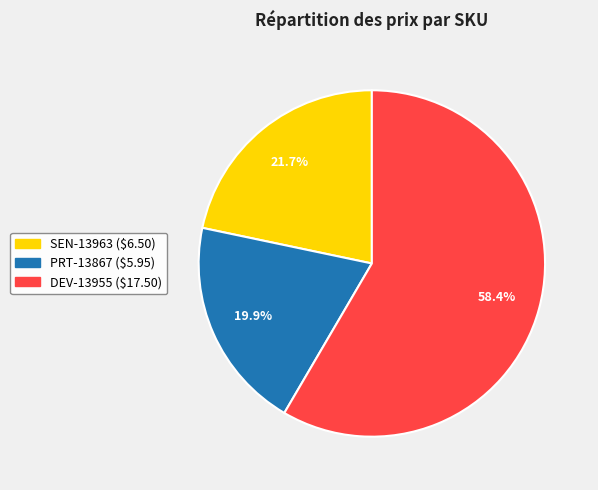

What is the largest slice in the pie chart?

DEV-13955